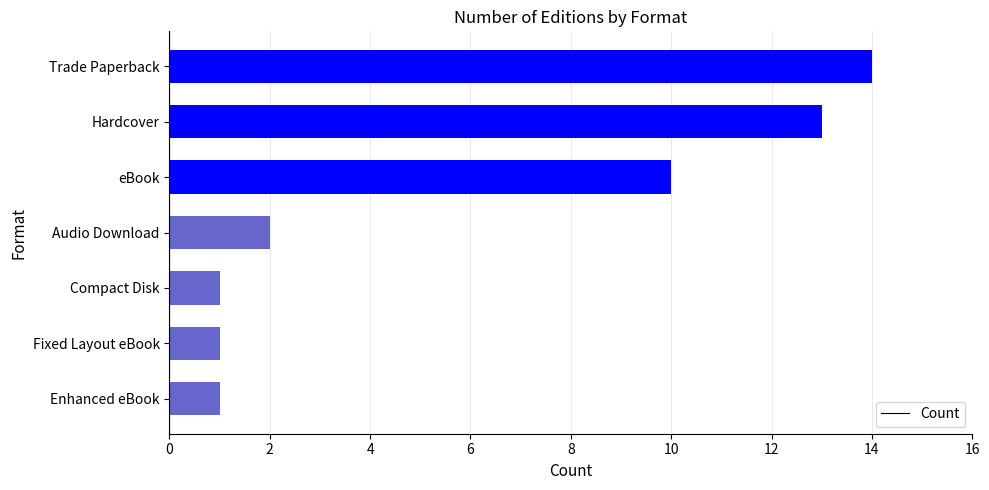

Reading top to bottom, transcribe all the data shown in this chart.

Trade Paperback=14	Hardcover=13	eBook=10	Audio Download=2	Compact Disk=1	Fixed Layout eBook=1	Enhanced eBook=1